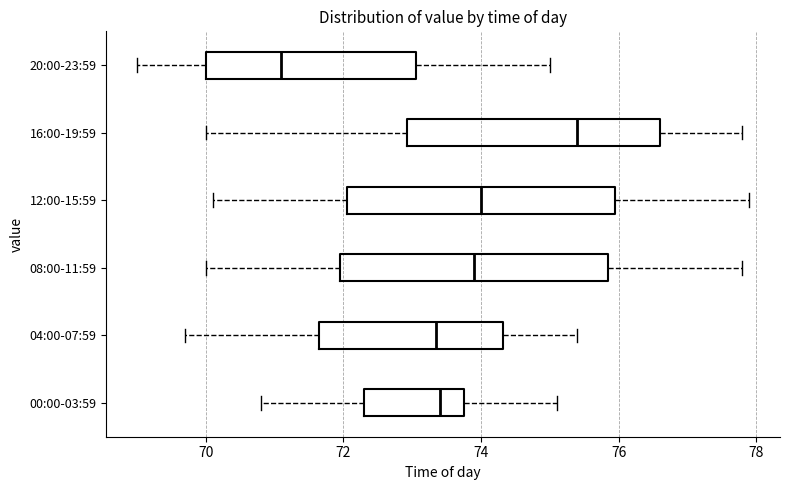

Reading bottom to top, transcribe this box plot: for each box, give where its median line is, the range the box spans, and where its two whiskers end, as read against the x-axis. The values are not printed on the chart, so give them approximately, as read against the axis.

00:00-03:59: median 73.4, box 72.4 to 73.8, whiskers 70.8 to 75.2
04:00-07:59: median 73.4, box 71.6 to 74.4, whiskers 69.8 to 75.4
08:00-11:59: median 74.0, box 72.0 to 75.8, whiskers 70.0 to 77.8
12:00-15:59: median 74.0, box 72.0 to 76.0, whiskers 70.2 to 78.0
16:00-19:59: median 75.4, box 73.0 to 76.6, whiskers 70.0 to 77.8
20:00-23:59: median 71.2, box 70.0 to 73.0, whiskers 69.0 to 75.0